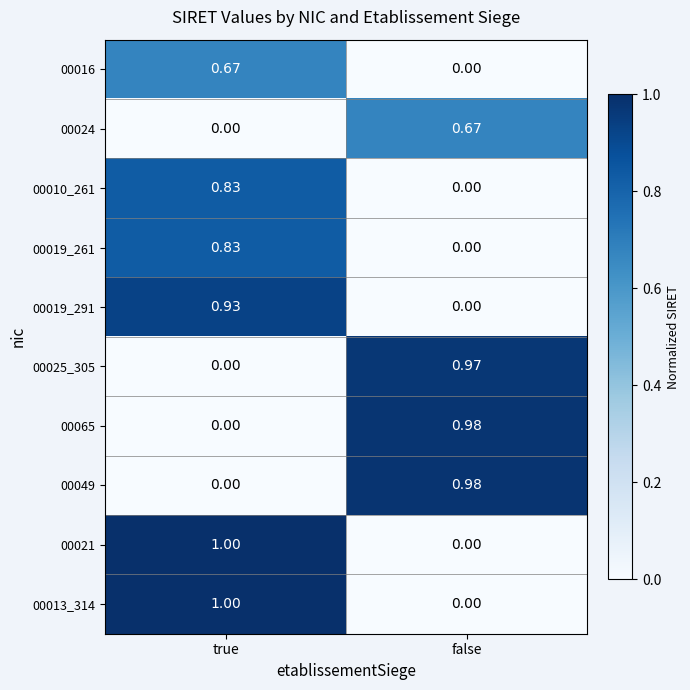

Rank the categories by 00049 value from highest to lowest.

false, true